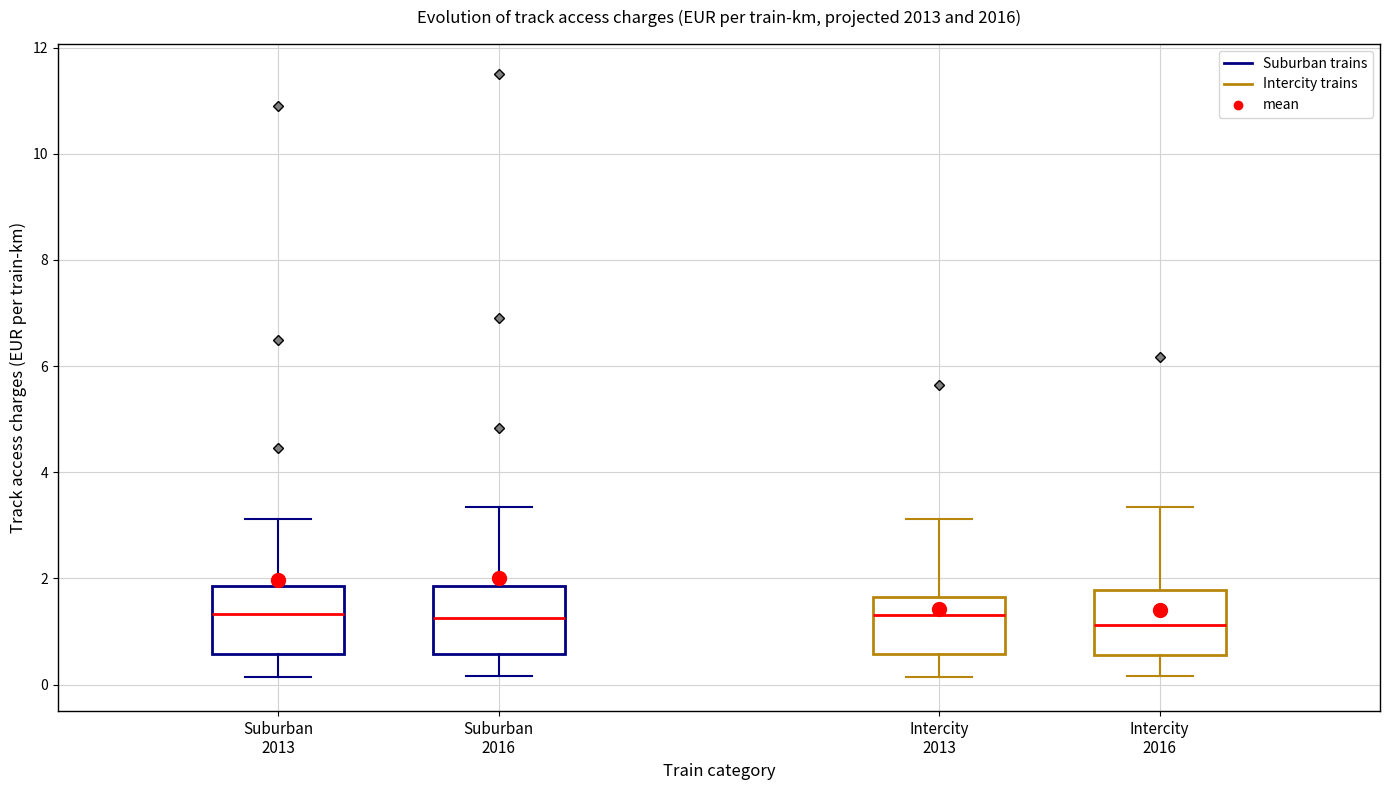

Reading left to right, transcribe this box plot: for each box, give where its median line is, the range the box spans, and where its two whiskers end, as read against the y-axis. The values are not printed on the chart, so give them approximately, as read against the axis.

Suburban 2013: median 1.4, box 0.6 to 1.8, whiskers 0.2 to 3.2
Suburban 2016: median 1.2, box 0.6 to 1.8, whiskers 0.2 to 3.4
Intercity 2013: median 1.4, box 0.6 to 1.6, whiskers 0.2 to 3.2
Intercity 2016: median 1.2, box 0.6 to 1.8, whiskers 0.2 to 3.4